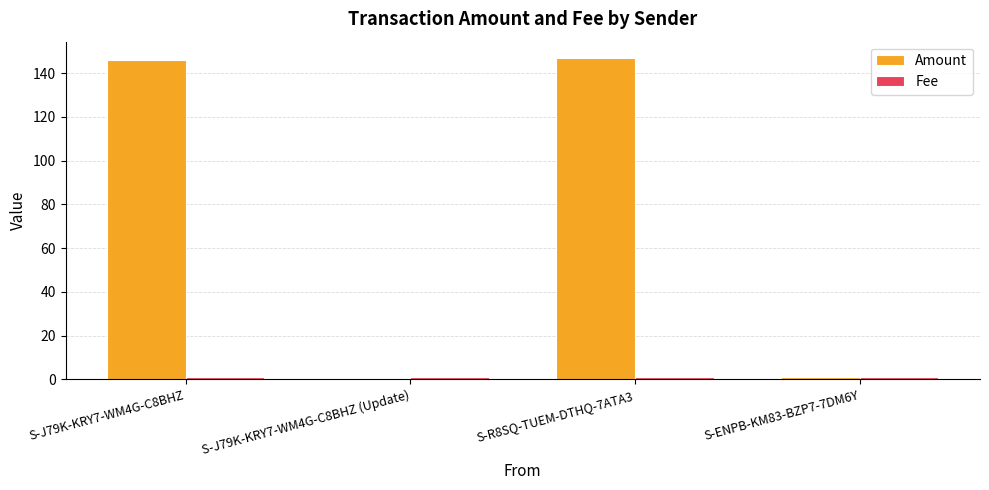

Which series has the largest total across all categories?

Amount